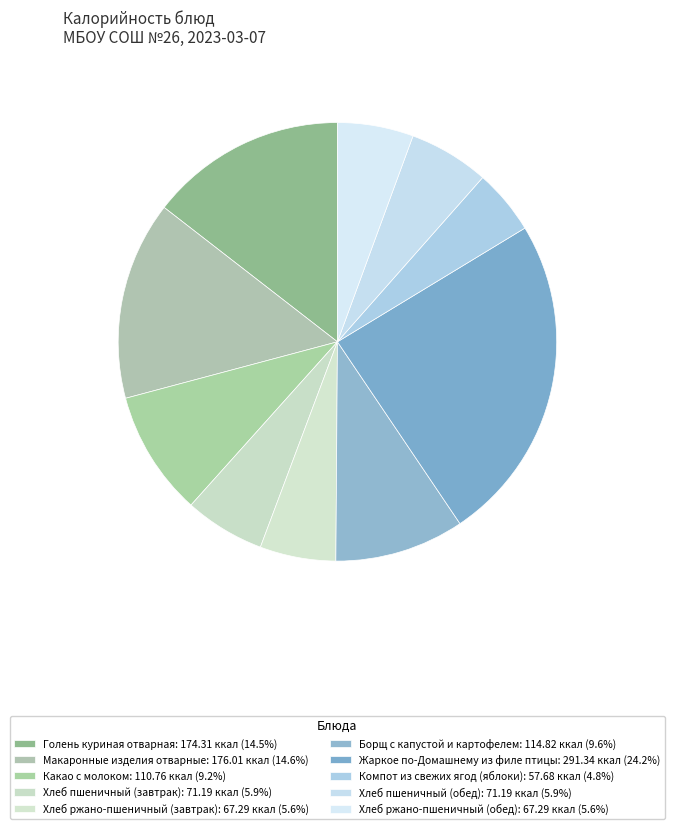

How many segments does this pie chart have?

10